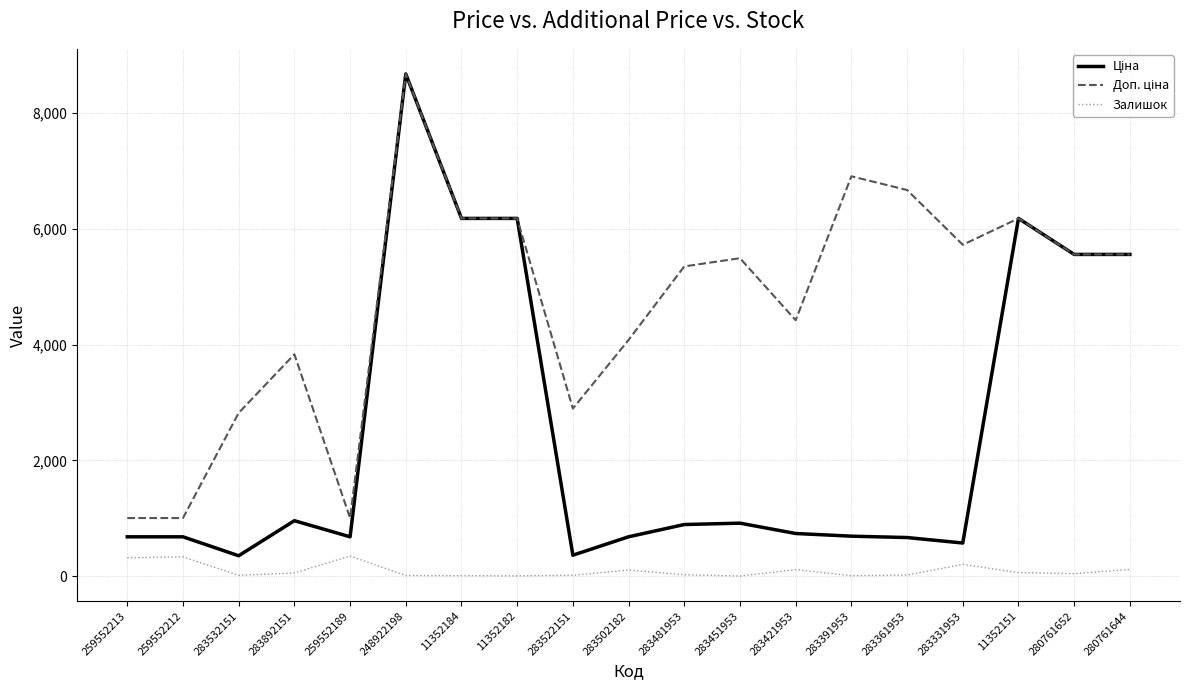

What is the maximum value for Залишок?

348.0